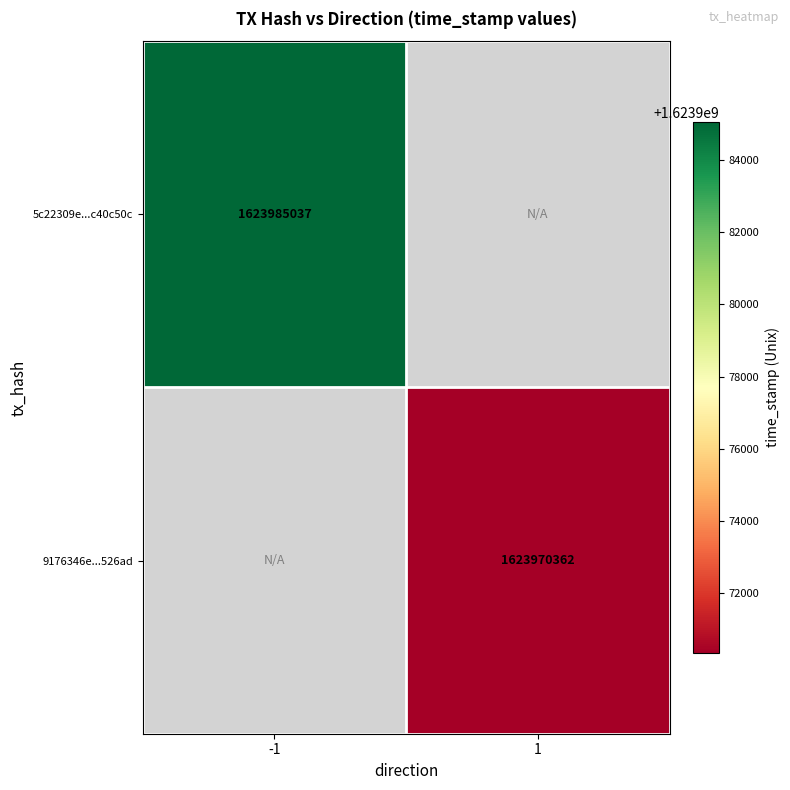

Is the value of 5c22309e...c40c50c at -1 greater than the value of 9176346e...526ad at 1?

Yes